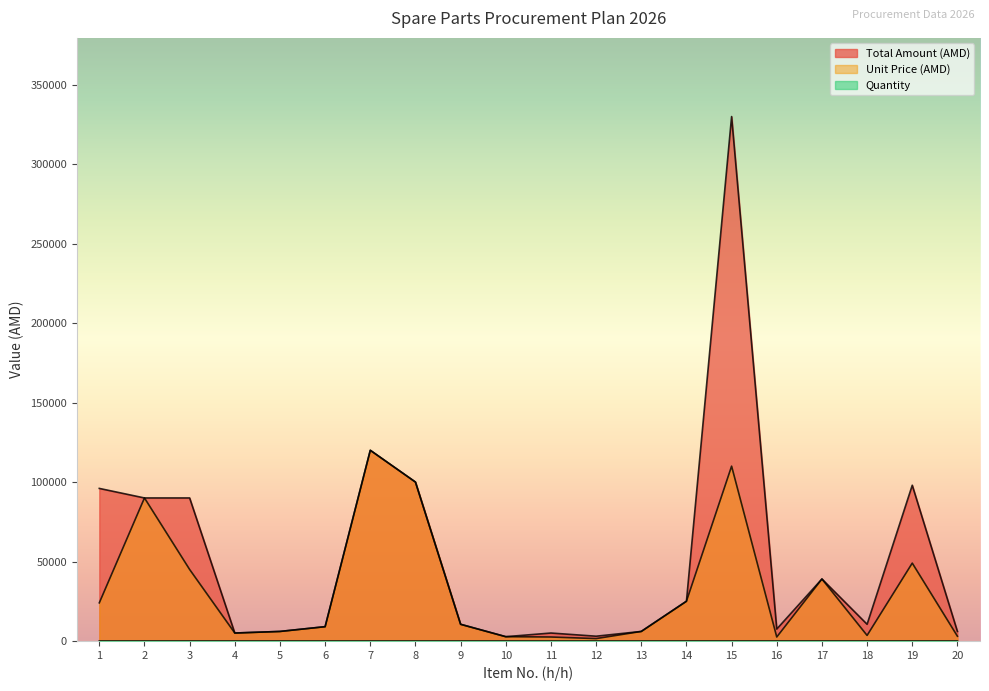

What are all the series names shown in the legend?

Total Amount (AMD), Unit Price (AMD), Quantity